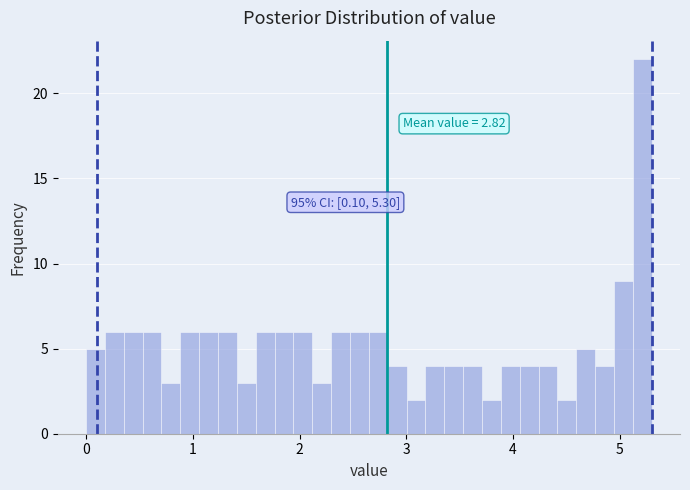

Around what value on the x-axis is the tallest bar? Give the approximate position of its centre, as read against the axis.

5.2